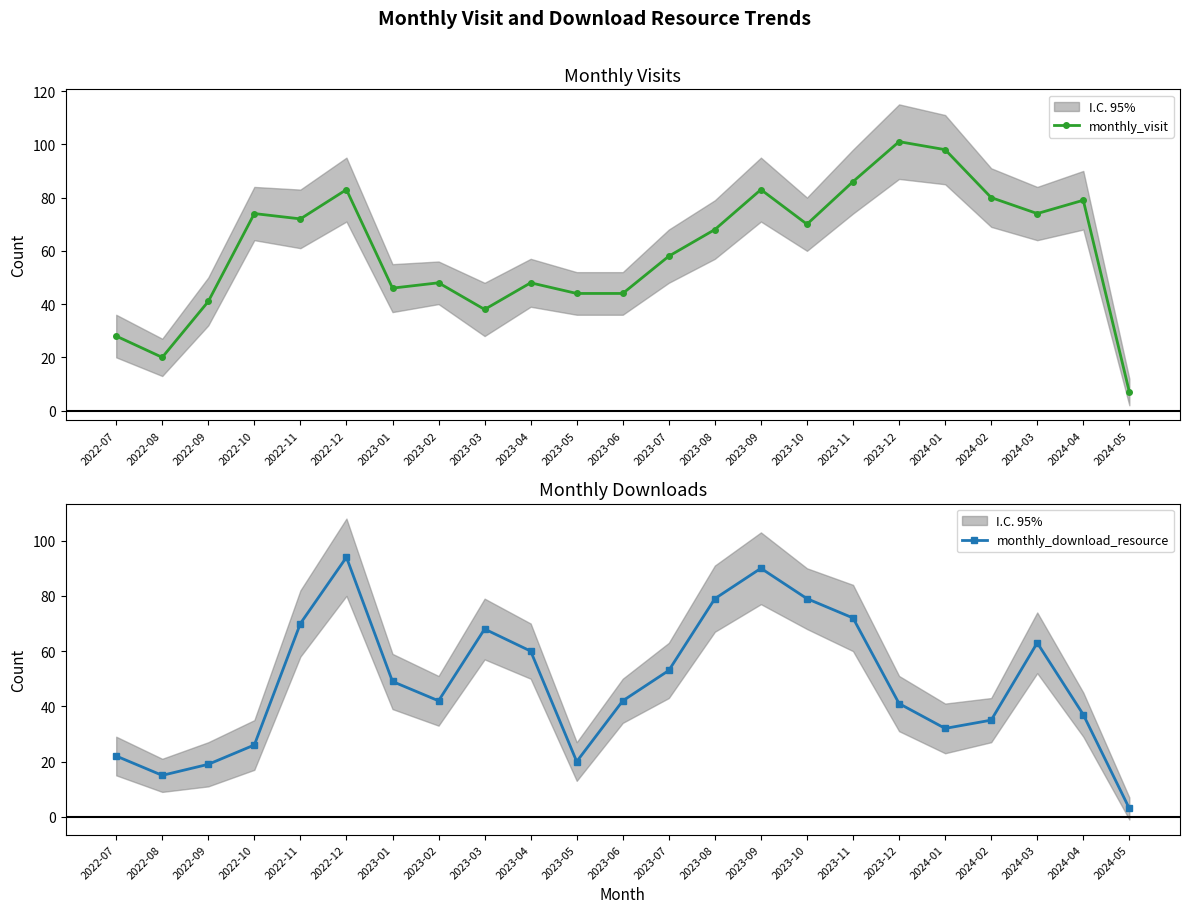

True or false: monthly_visit has a value of 86 at 2023-11.

True